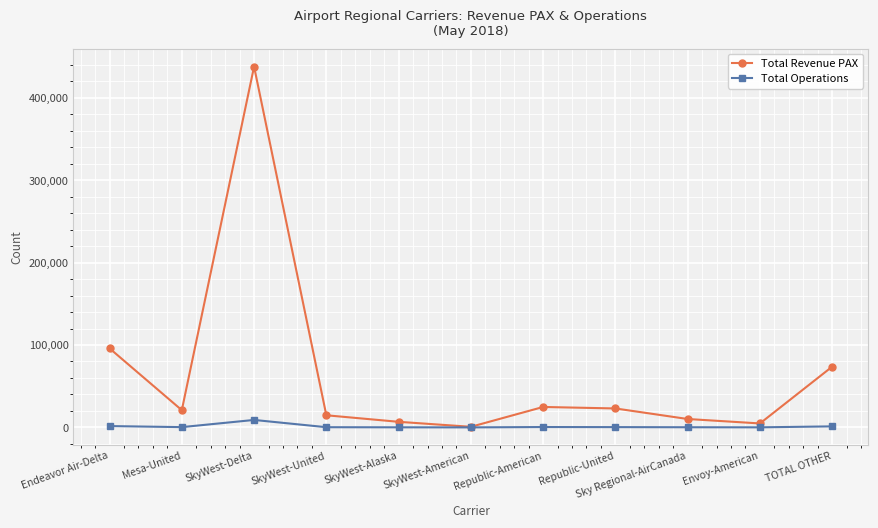

Count the number of data series in this chart.

2